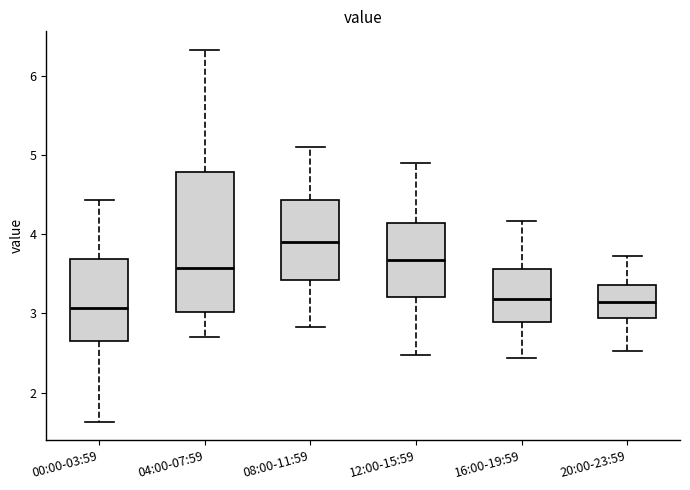

Reading left to right, transcribe this box plot: for each box, give where its median line is, the range the box spans, and where its two whiskers end, as read against the y-axis. The values are not printed on the chart, so give them approximately, as read against the axis.

00:00-03:59: median 3.1, box 2.6 to 3.7, whiskers 1.6 to 4.4
04:00-07:59: median 3.6, box 3.0 to 4.8, whiskers 2.7 to 6.3
08:00-11:59: median 3.9, box 3.4 to 4.4, whiskers 2.8 to 5.1
12:00-15:59: median 3.7, box 3.2 to 4.1, whiskers 2.5 to 4.9
16:00-19:59: median 3.2, box 2.9 to 3.6, whiskers 2.4 to 4.2
20:00-23:59: median 3.2, box 2.9 to 3.4, whiskers 2.5 to 3.7